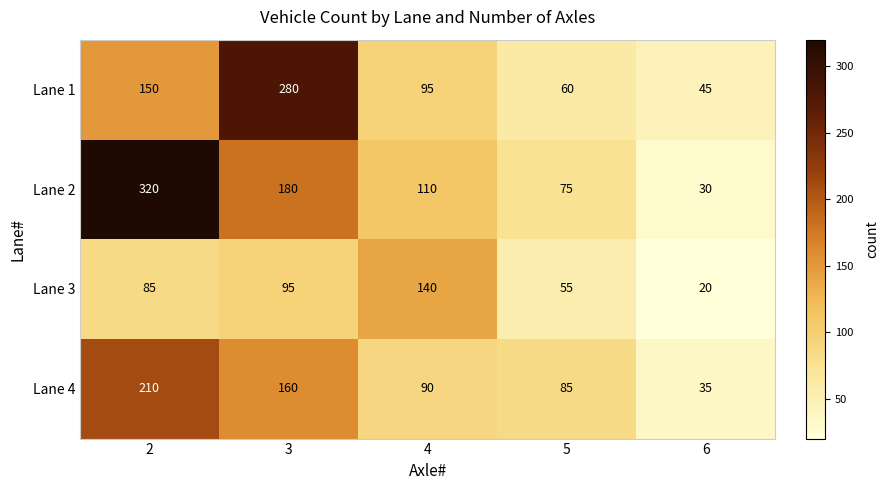

At which category does the chart reach its minimum across all series?

6